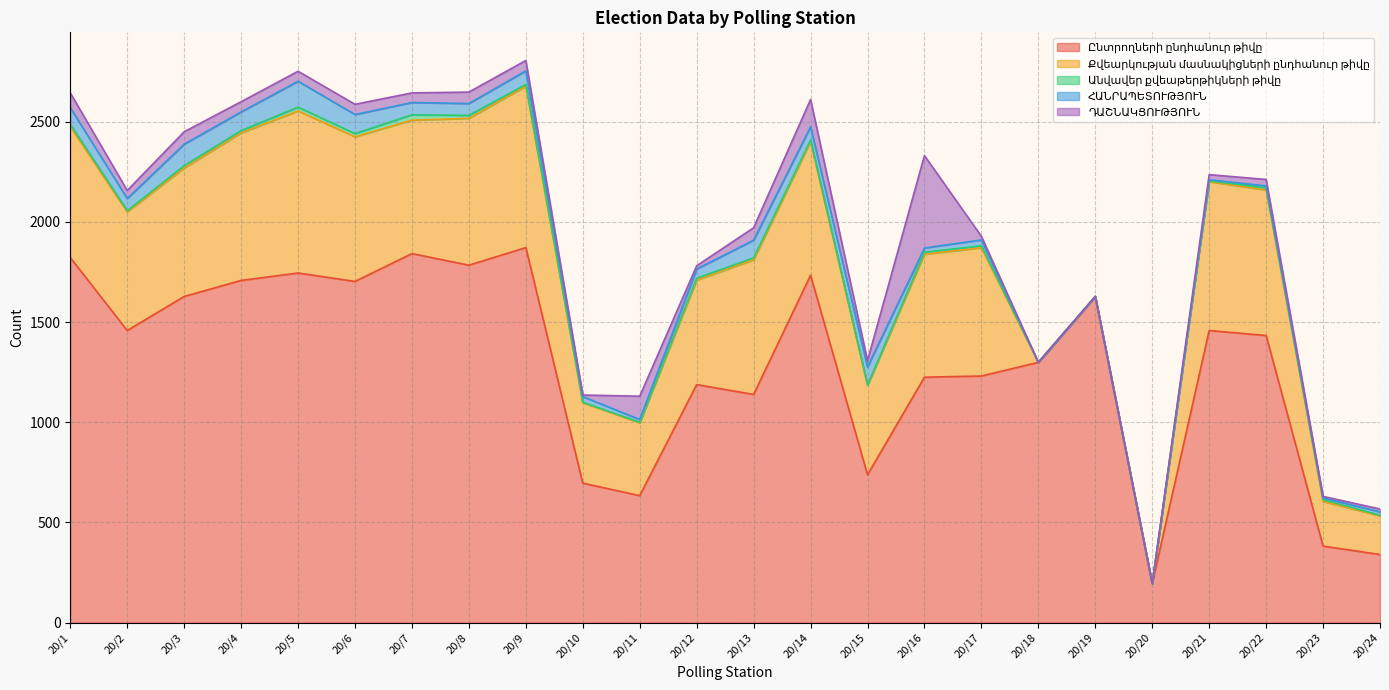

Between 20/1 and 20/13, which series saw the biggest shift?

Ընտրողների ընդհանուր թիվը